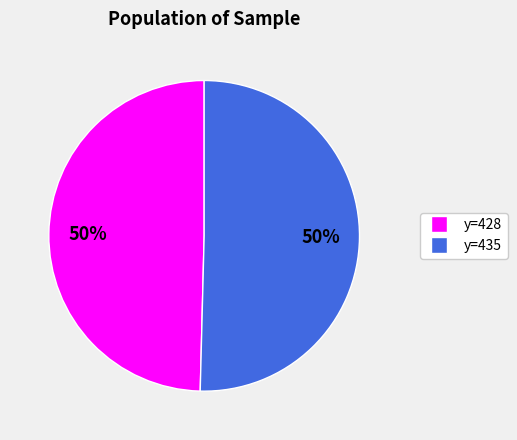

Which category has the biggest portion of the pie?

435